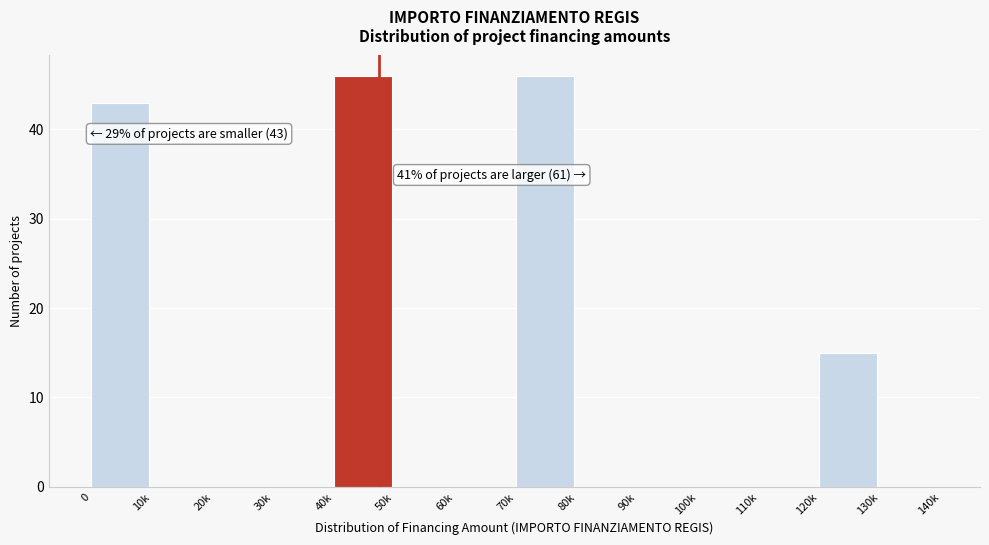

Reading left to right, list all the values displayed in this chart.

0=43	10k=0	20k=0	30k=0	40k=46	50k=0	60k=0	70k=46	80k=0	90k=0	100k=0	110k=0	120k=15	130k=0